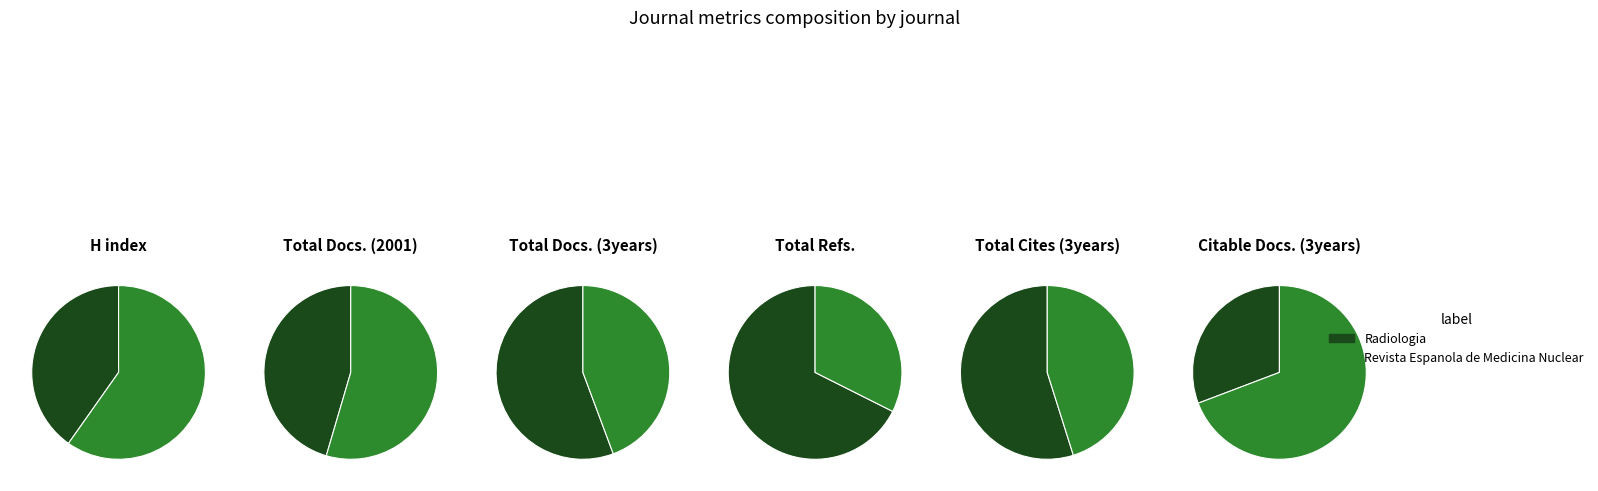

Rank the series at Radiologia from lowest to highest value.

Total Docs. (2001), Citable Docs. (3years), Total Docs. (3years), H index, Total Refs., Total Cites (3years)